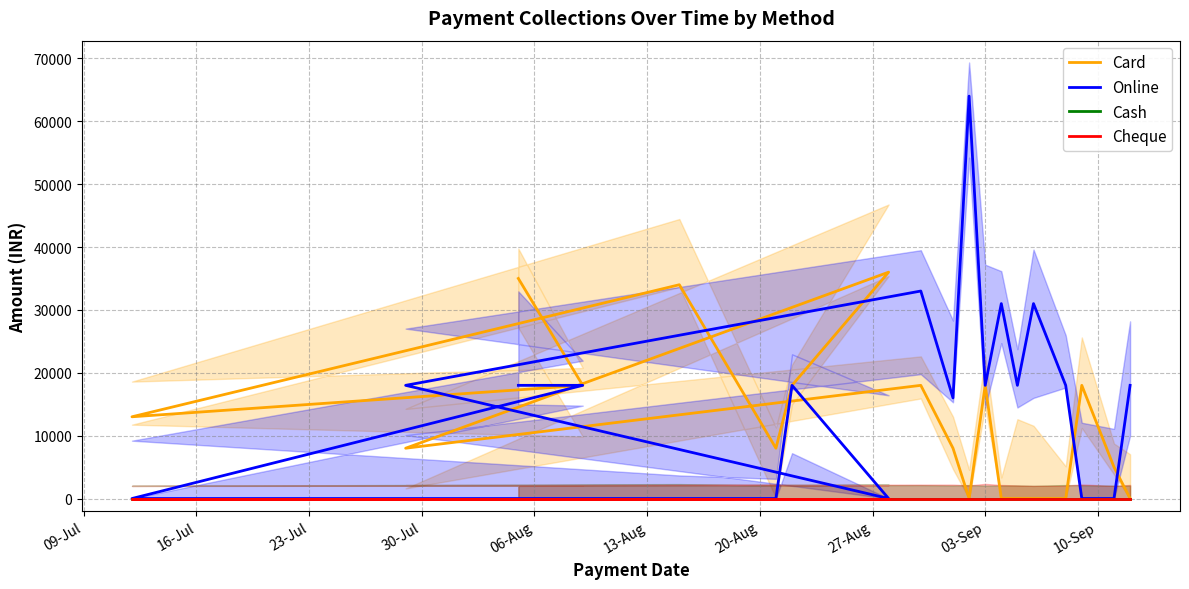

How many Card values are between 0 and 18000?

16